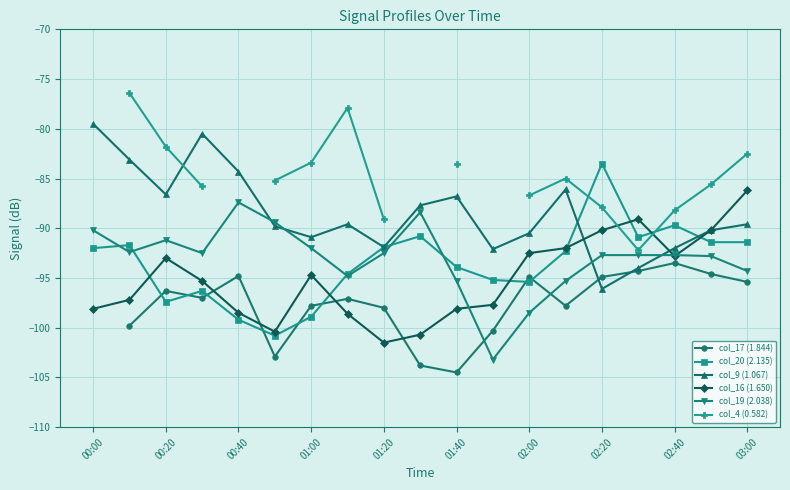

Count the number of data series in this chart.

6